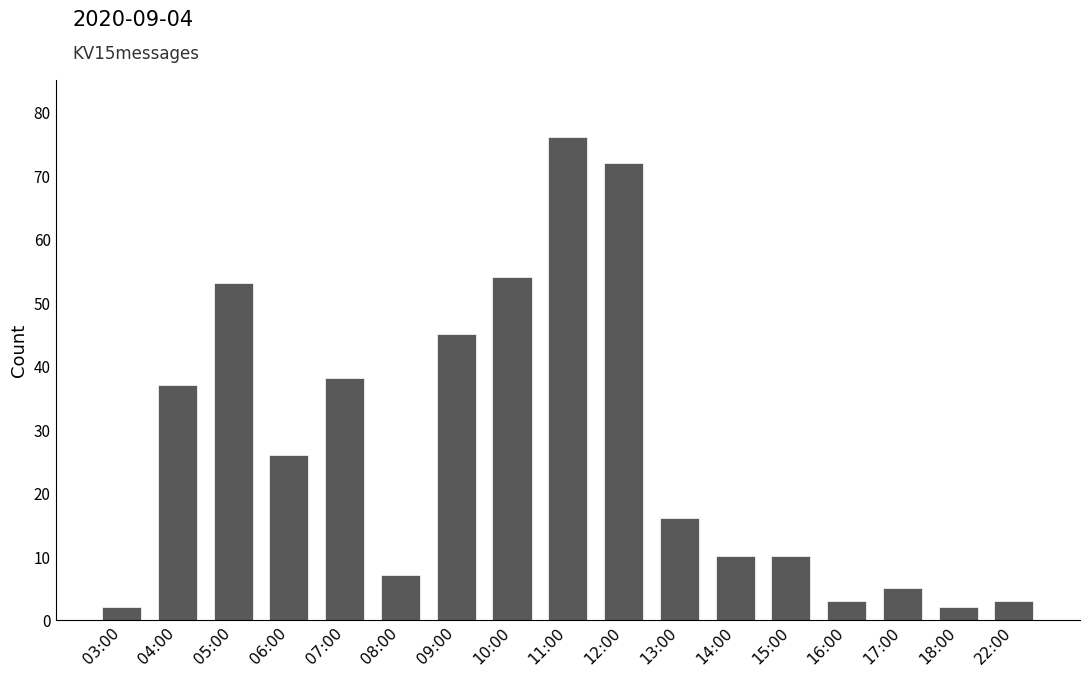

What value does the data have at 08:00?

7